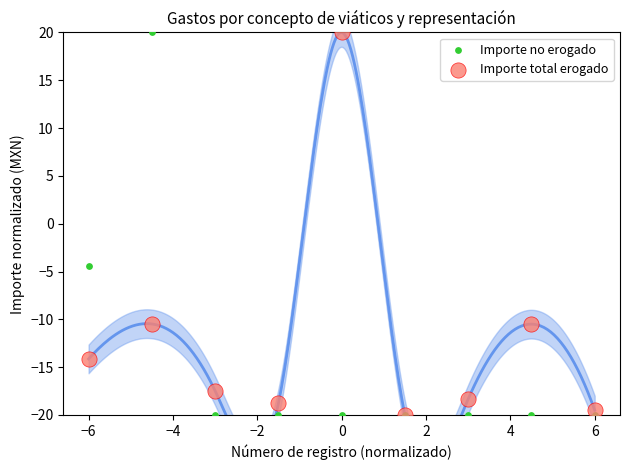

In the Importe no erogado series, what Y value is closest to 0?

-4.4